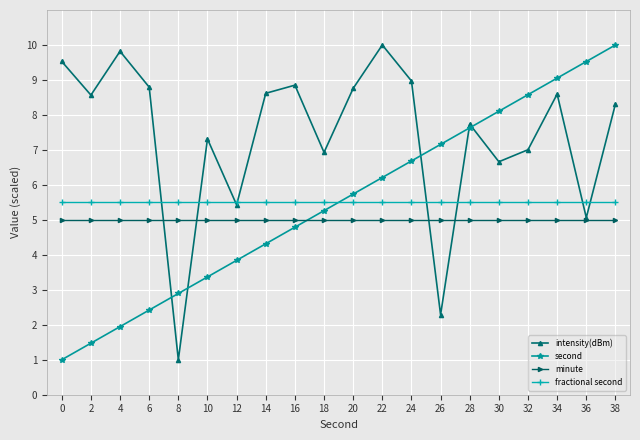

Reading right to left, list all the values displayed in this chart.

intensity(dBm): 8.3	5.1	8.6	7.0	6.7	7.7	2.3	9.0	10.0	8.8	6.9	8.9	8.6	5.4	7.3	1.0	8.8	9.8	8.6	9.5
second: 10.0	9.5	9.1	8.6	8.1	7.6	7.2	6.7	6.2	5.7	5.3	4.8	4.3	3.8	3.4	2.9	2.4	1.9	1.5	1.0
minute: 5.0	5.0	5.0	5.0	5.0	5.0	5.0	5.0	5.0	5.0	5.0	5.0	5.0	5.0	5.0	5.0	5.0	5.0	5.0	5.0
fractional second: 5.5	5.5	5.5	5.5	5.5	5.5	5.5	5.5	5.5	5.5	5.5	5.5	5.5	5.5	5.5	5.5	5.5	5.5	5.5	5.5